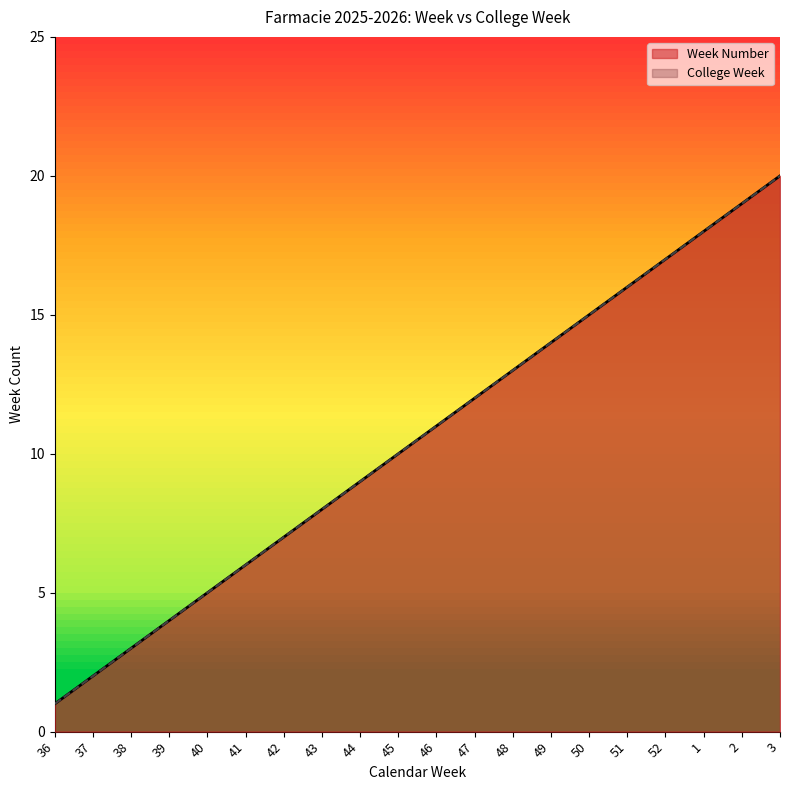

True or false: College Week and Week Number intersect in this chart.

False